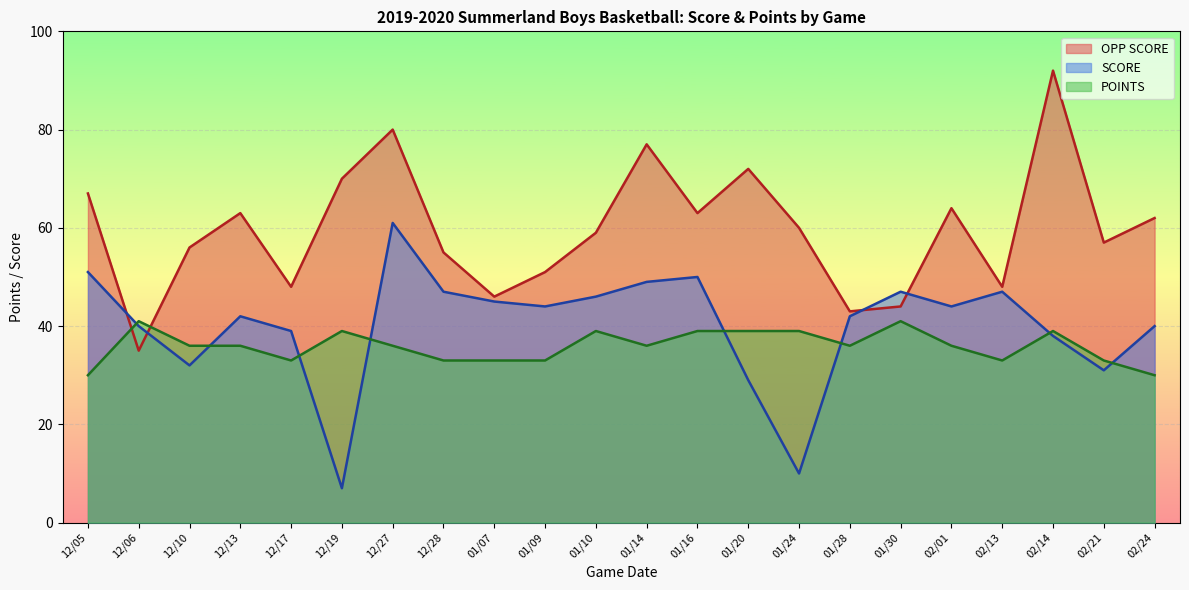

Does the chart display data point markers on the line(s)?

No